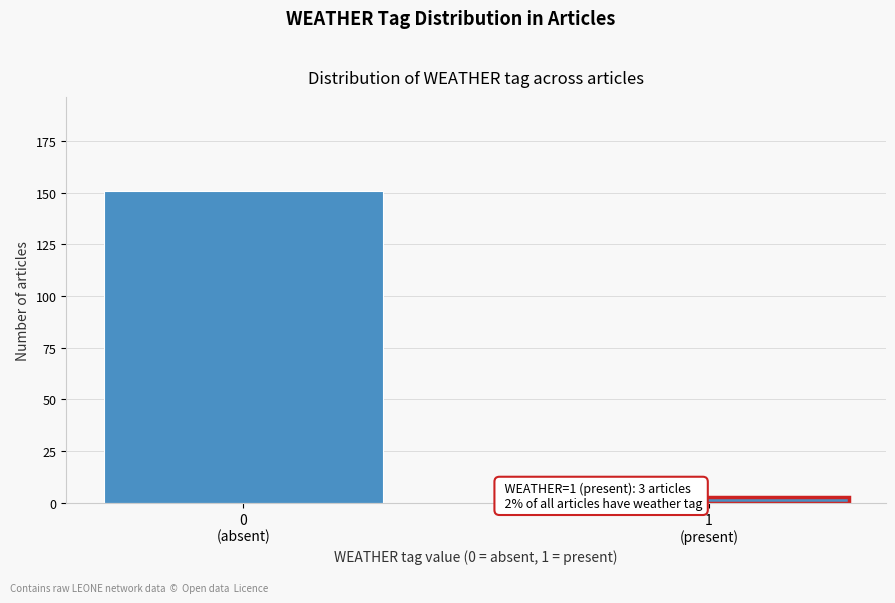

Reading left to right, transcribe all the data shown in this chart.

151	3